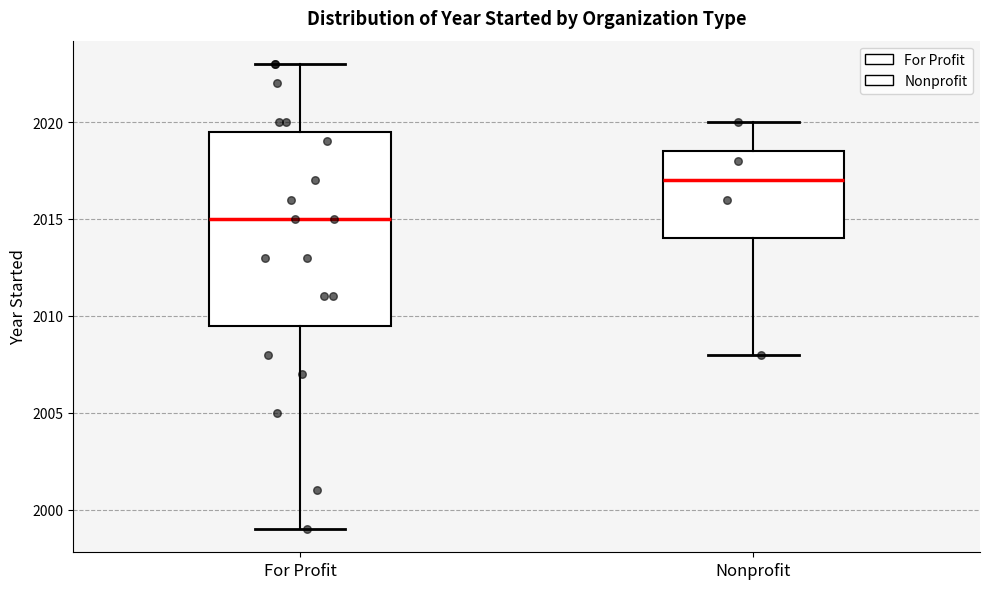

Reading left to right, transcribe this box plot: for each box, give where its median line is, the range the box spans, and where its two whiskers end, as read against the y-axis. The values are not printed on the chart, so give them approximately, as read against the axis.

For Profit: median 2015.0, box 2009.5 to 2019.5, whiskers 1999.0 to 2023.0
Nonprofit: median 2017.0, box 2014.0 to 2018.5, whiskers 2008.0 to 2020.0